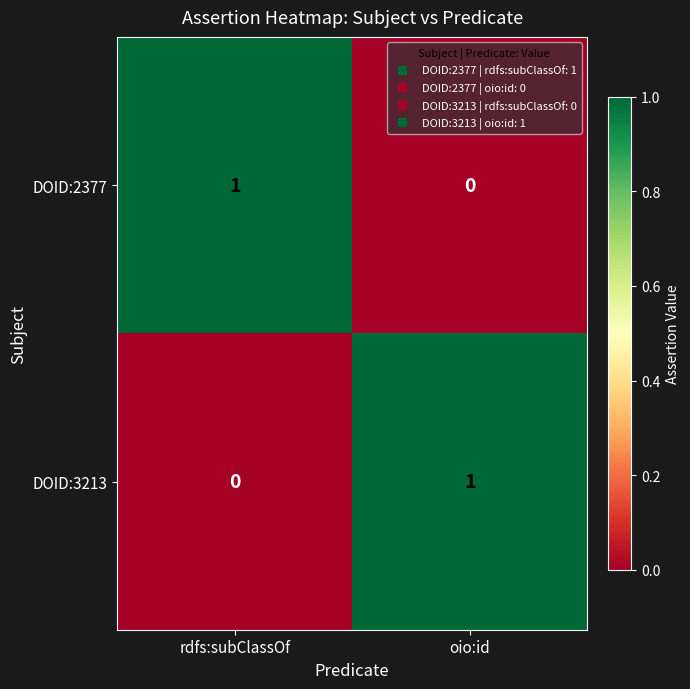

Reading right to left, list all the values displayed in this chart.

DOID:2377: oio:id=0	rdfs:subClassOf=1
DOID:3213: oio:id=1	rdfs:subClassOf=0